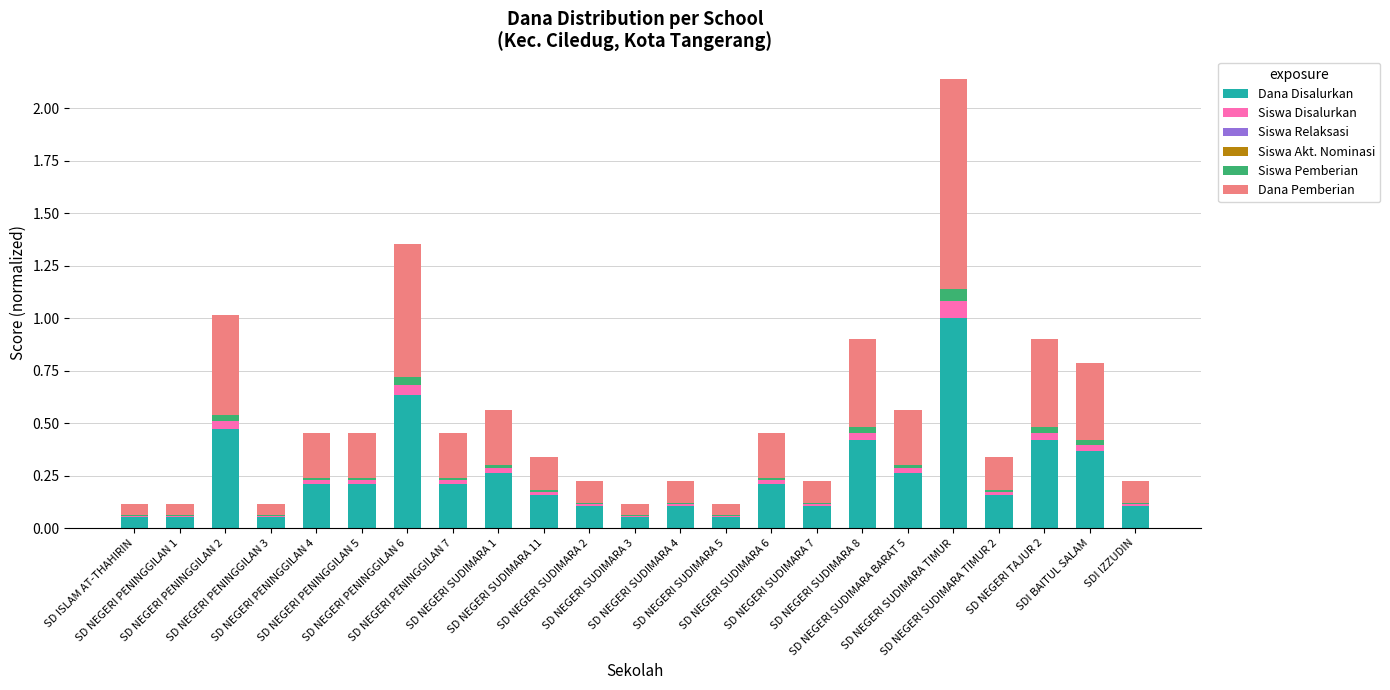

How many categories are shown in the chart?

23